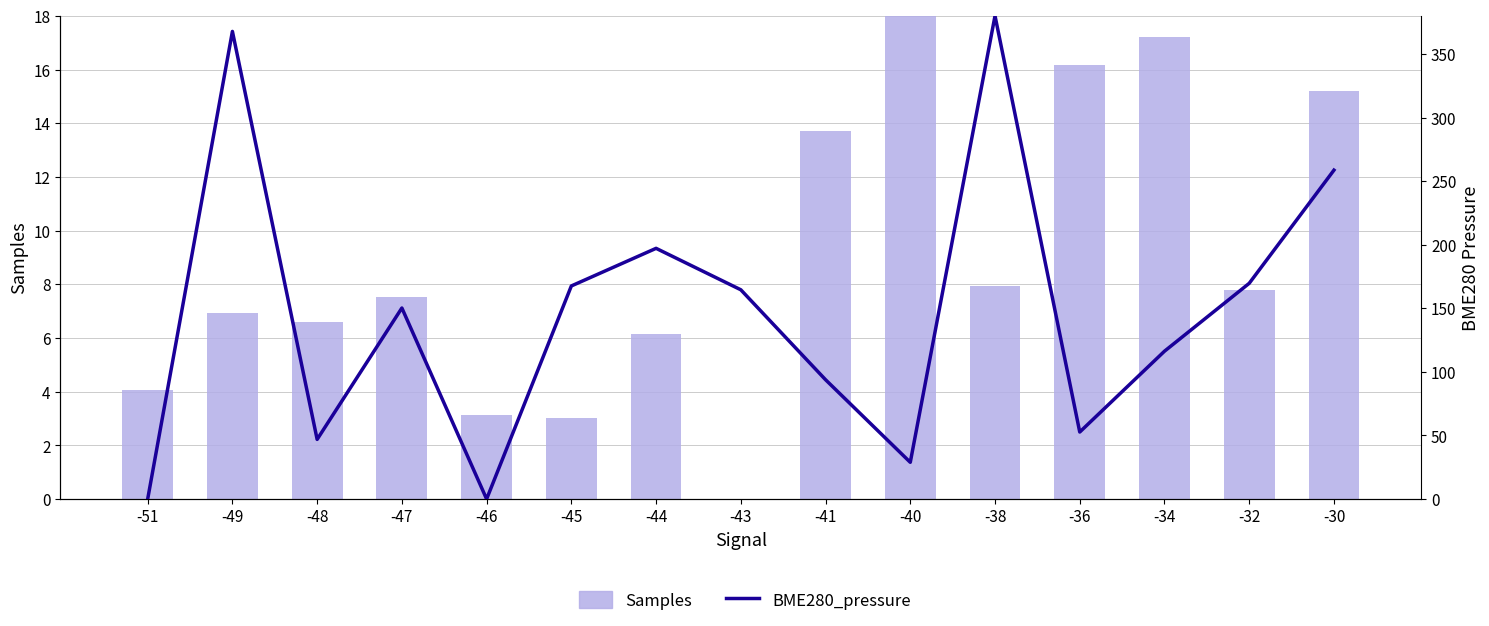

Which label corresponds to the largest value in the chart?

-38